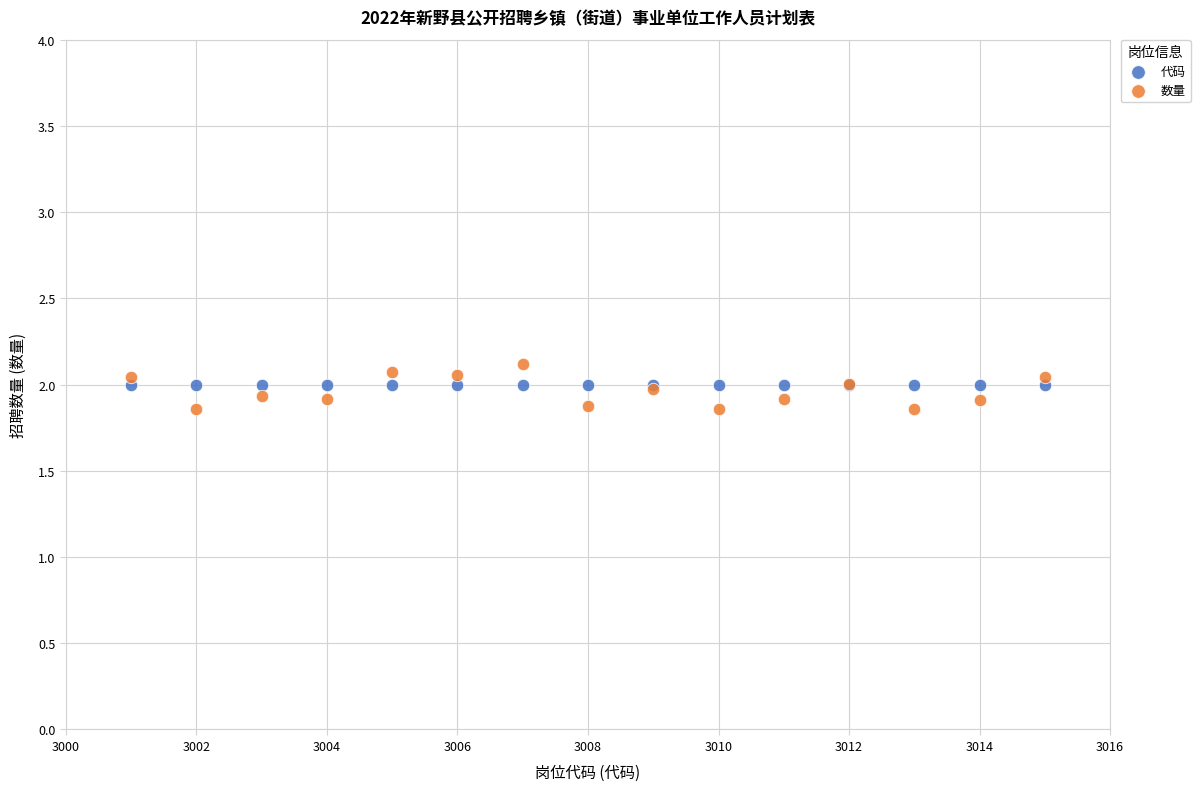

What are all the series names shown in the legend?

代码, 数量